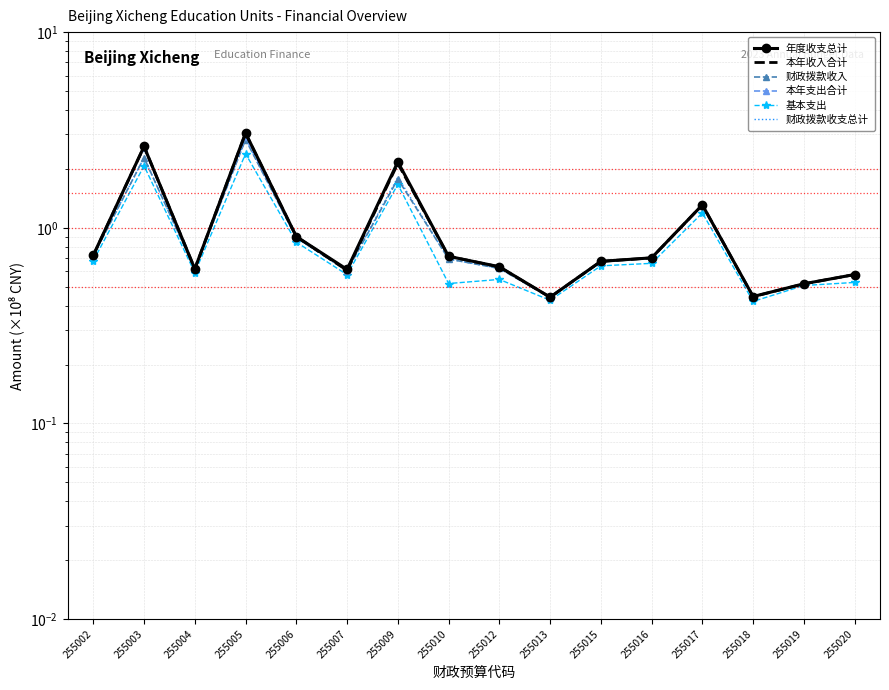

What is the average value of the 本年收入合计 series?

1.0